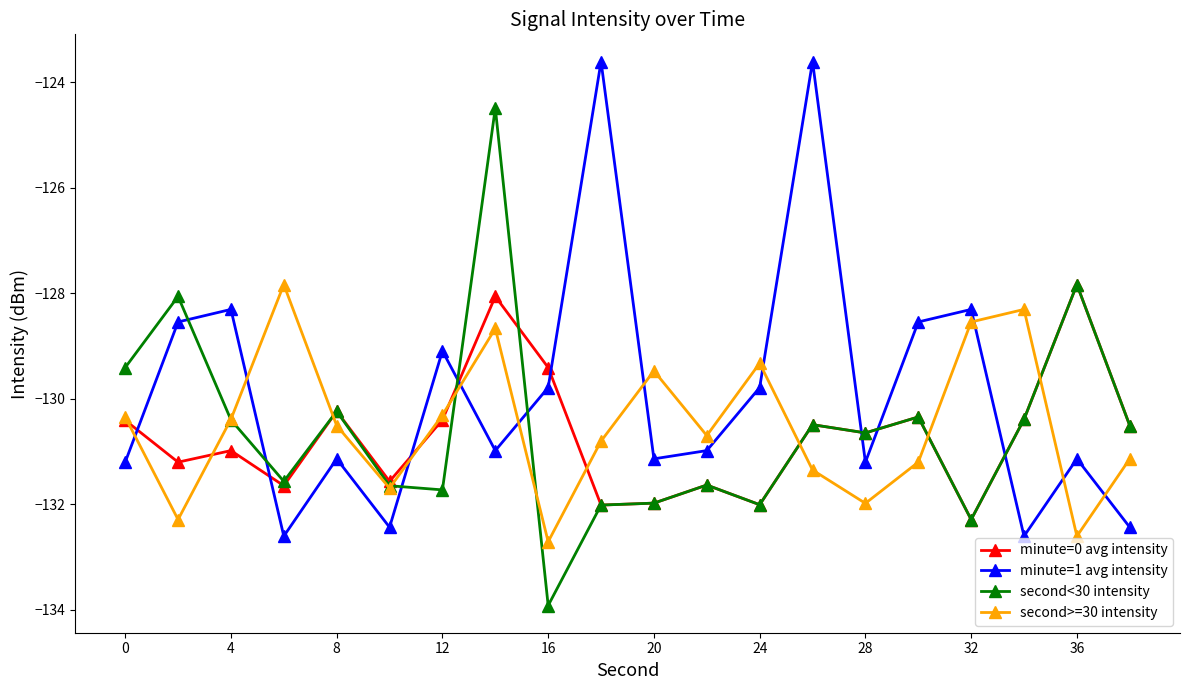

What is the value of the minute=0 avg intensity point at the 7th from the left?

-130.4